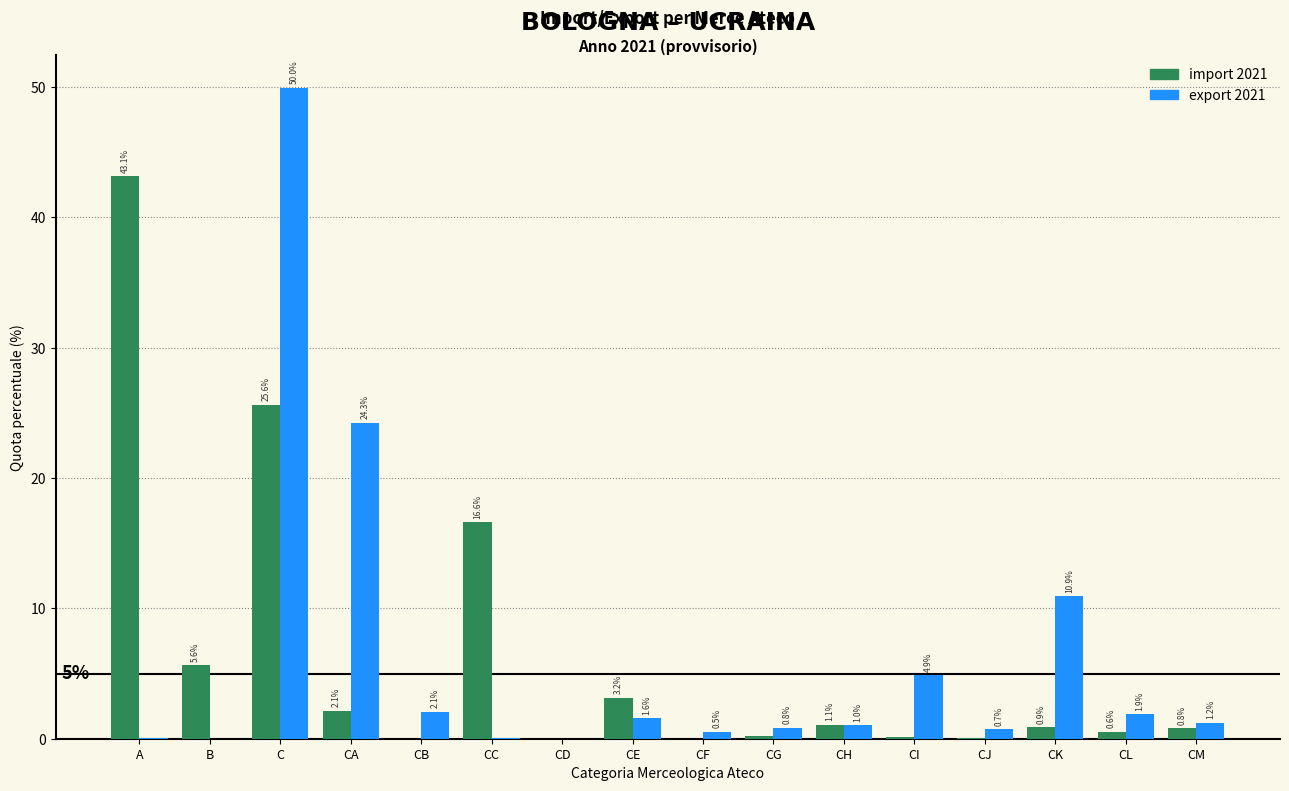

Where does the export 2021 series first go above 1?

C